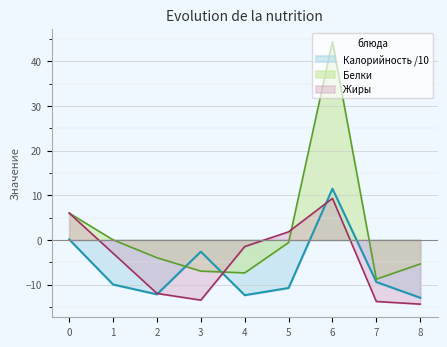

What is the total value across all series at 6?

65.2